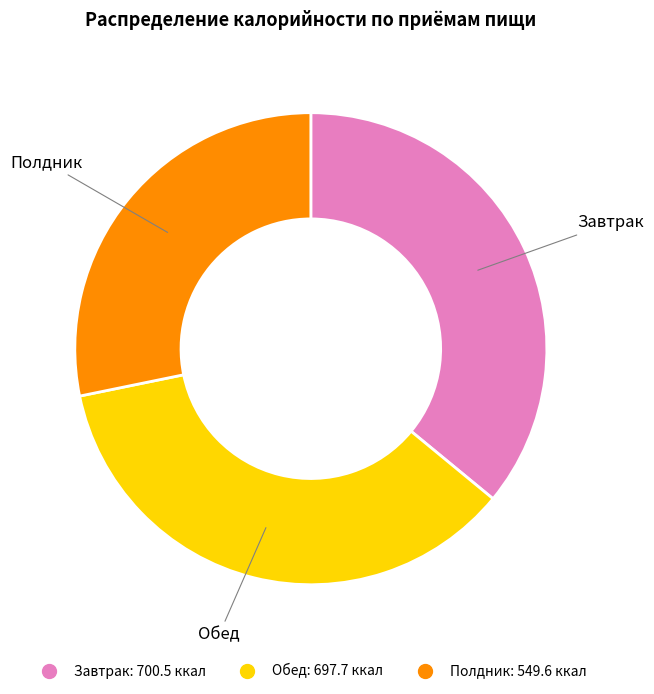

Approximately how many times larger is the value at Обед compared to Полдник?

1.3